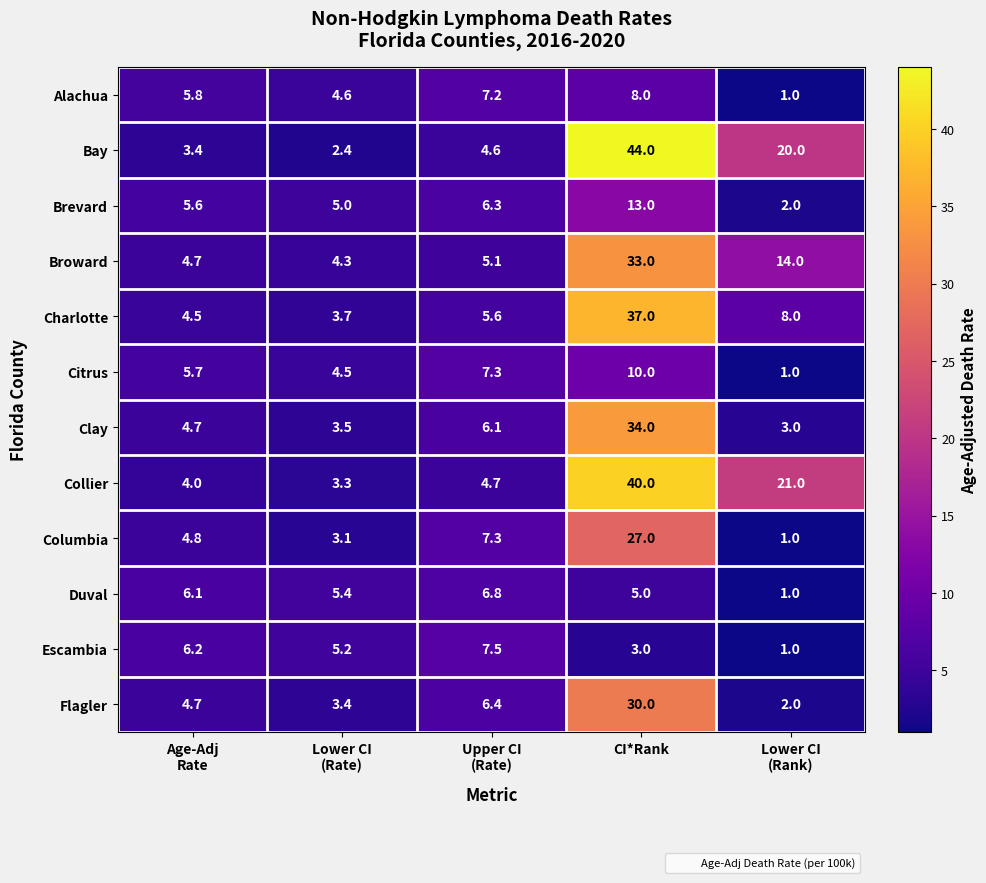

What is the difference between the maximum and minimum values in the Citrus series?

9.0